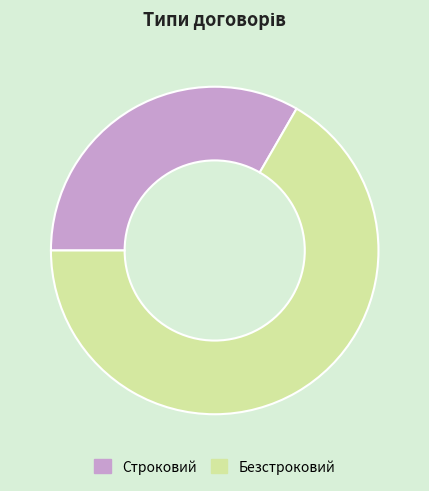

Combined, do Безстроковий and Строковий account for over 50%?

Yes